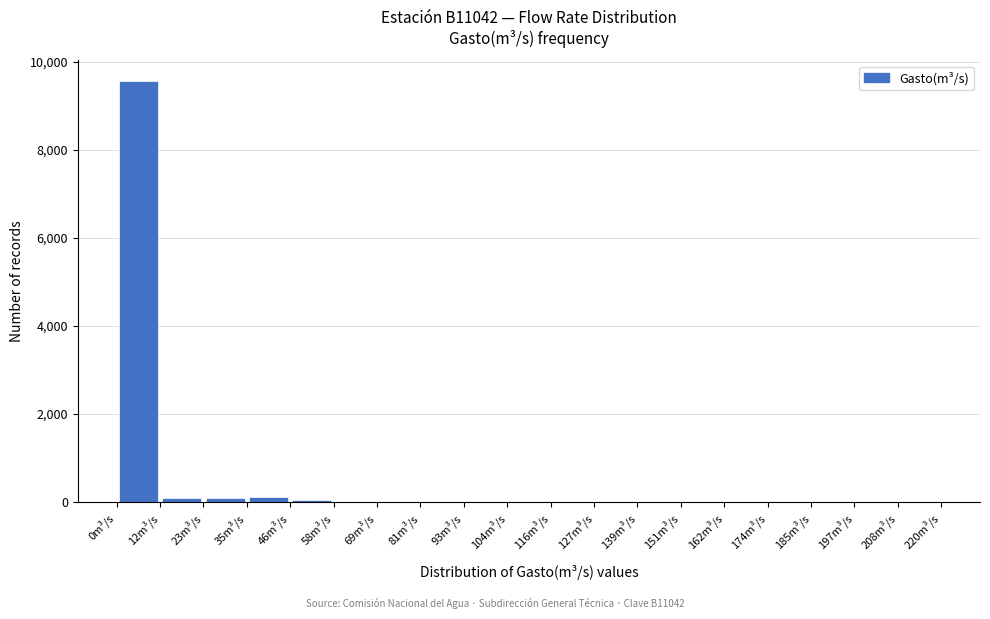

What is the height of the bar covering 0 to 12 on the x-axis? Neither the bar edges nor the heights are printed on the chart, so give them approximately, as read against the axes.

9600